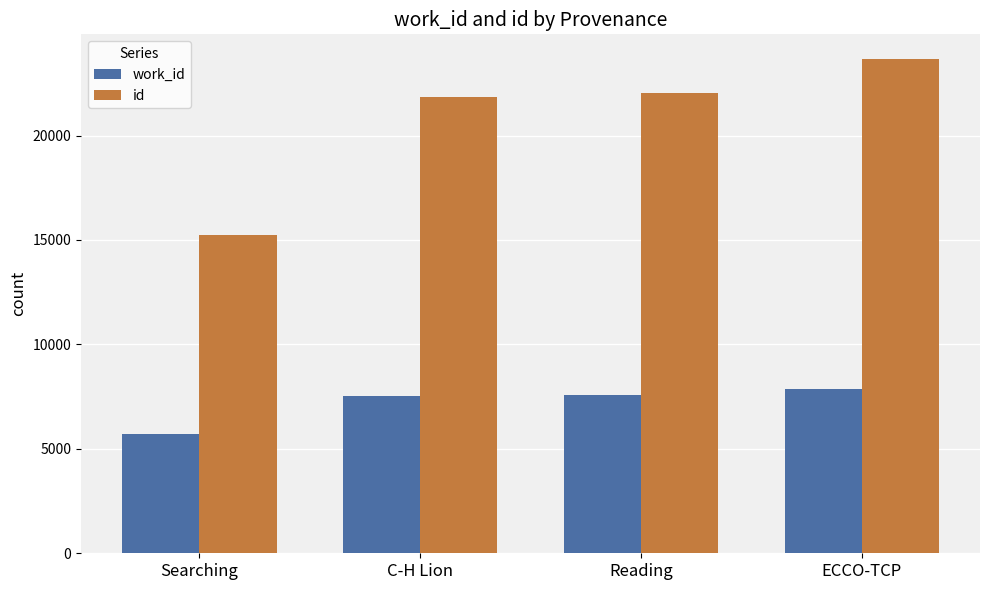

What is the approximate value of work_id at ECCO-TCP, to the nearest 100?

7800